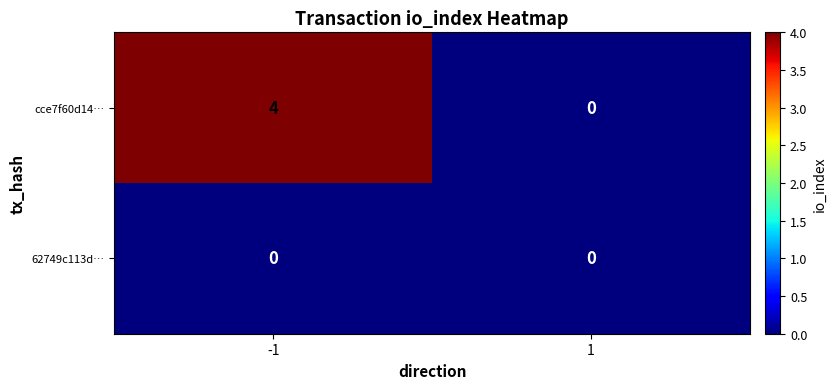

What is the greatest value displayed?

4